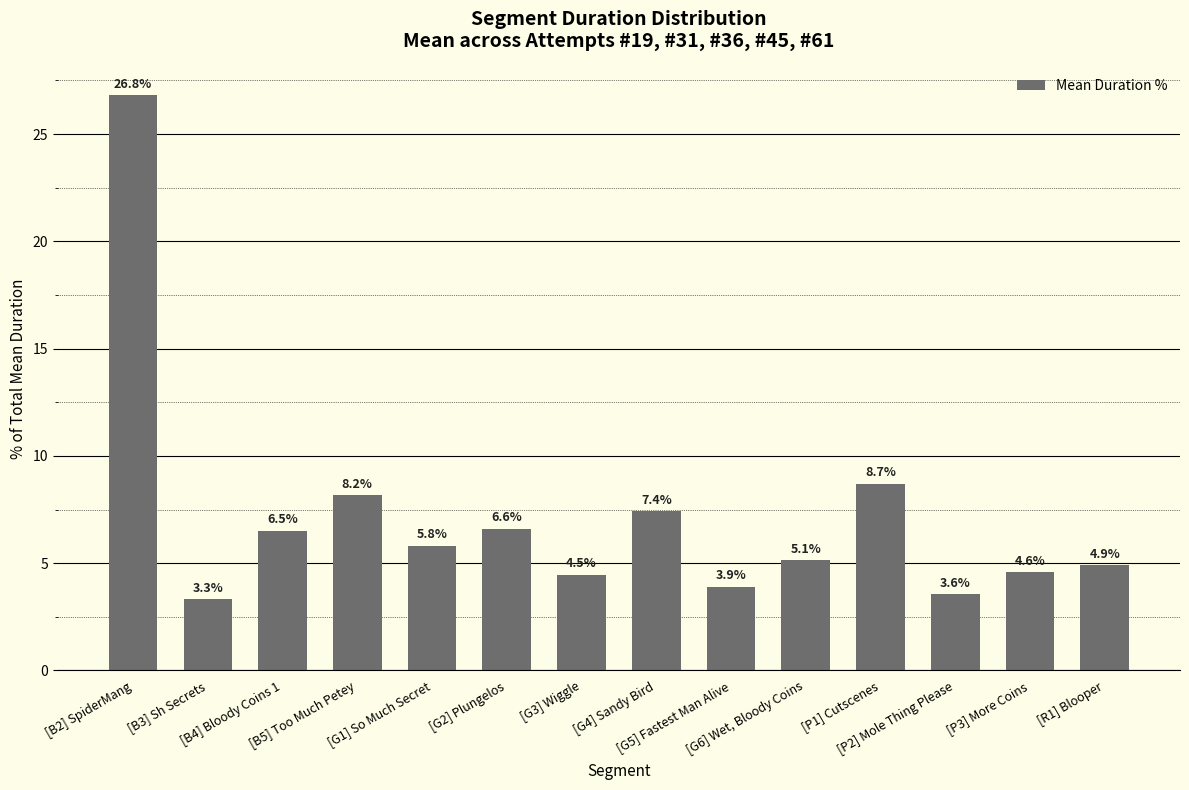

What is the label of the 1st bar from the left?

[B2] SpiderMang